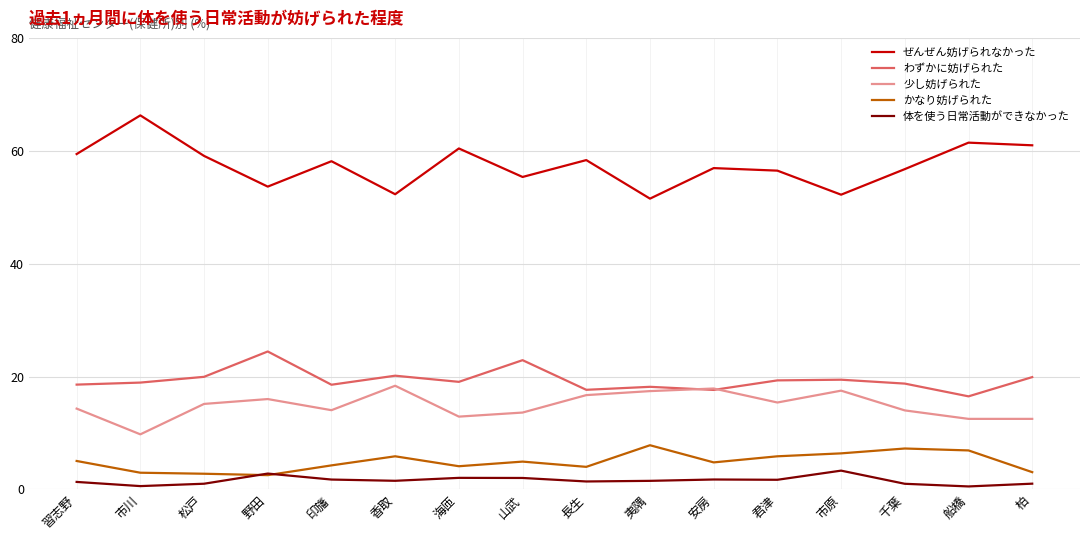

What value does the 少し妨げられた series have at 夷隅?

17.4